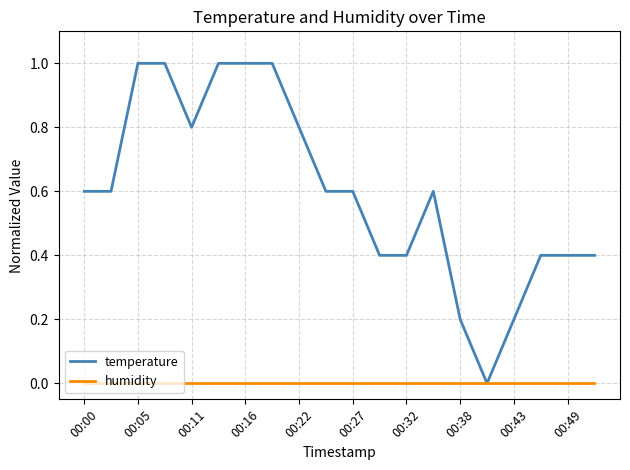

Count the number of data series in this chart.

2